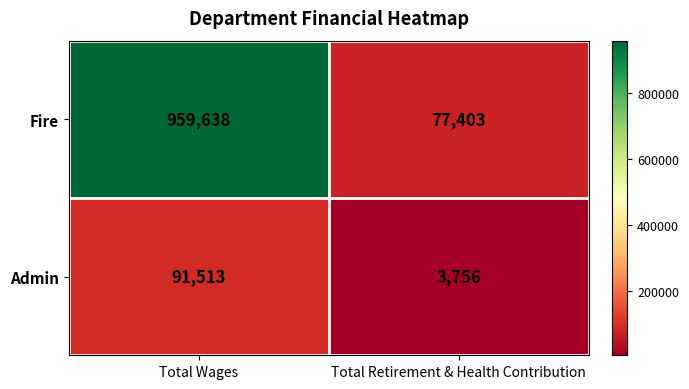

Is it true that Admin equals 6414 at Total Retirement & Health Contribution?

False